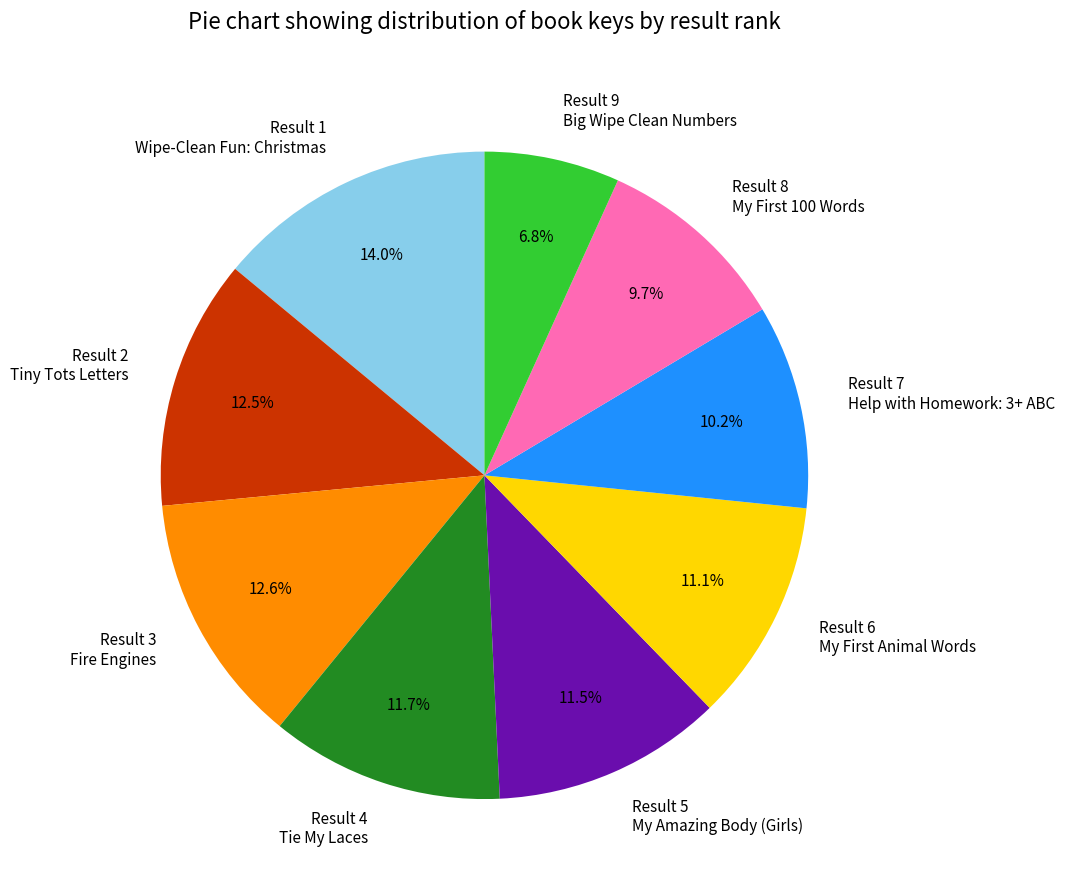

Is there a majority slice in this chart?

No